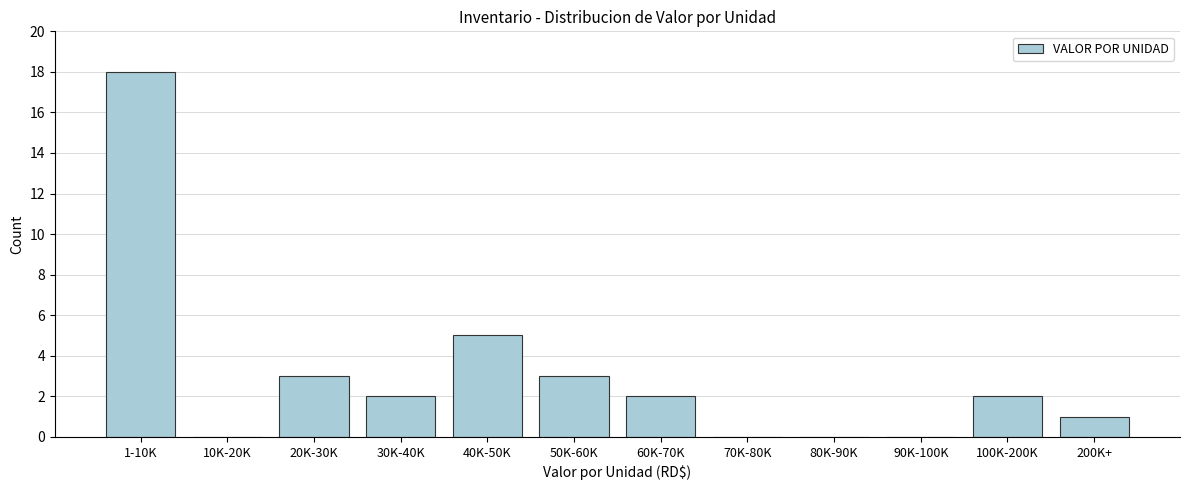

Reading right to left, extract all data points from this chart.

200K+=1	100K-200K=2	90K-100K=0	80K-90K=0	70K-80K=0	60K-70K=2	50K-60K=3	40K-50K=5	30K-40K=2	20K-30K=3	10K-20K=0	1-10K=18